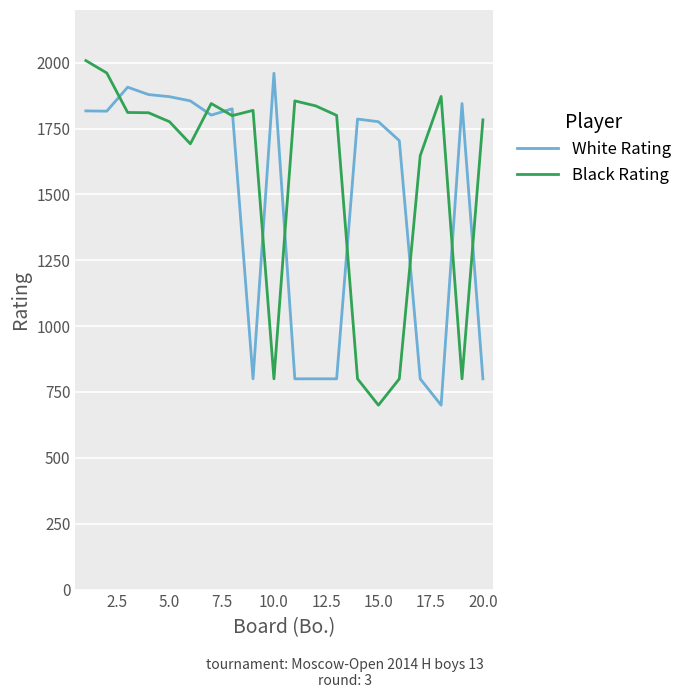

True or false: White Rating and Black Rating intersect in this chart.

True